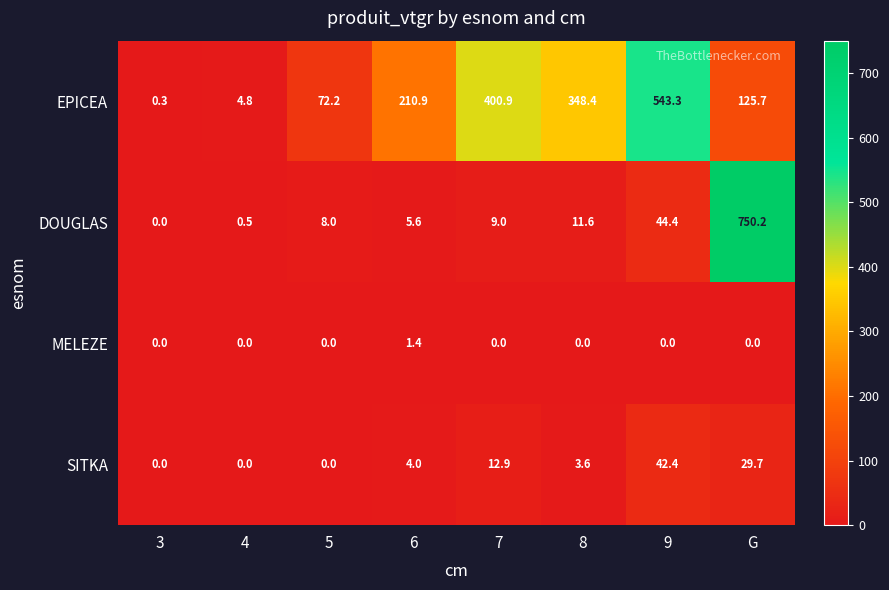

At which category is the sum across all series the highest?

G